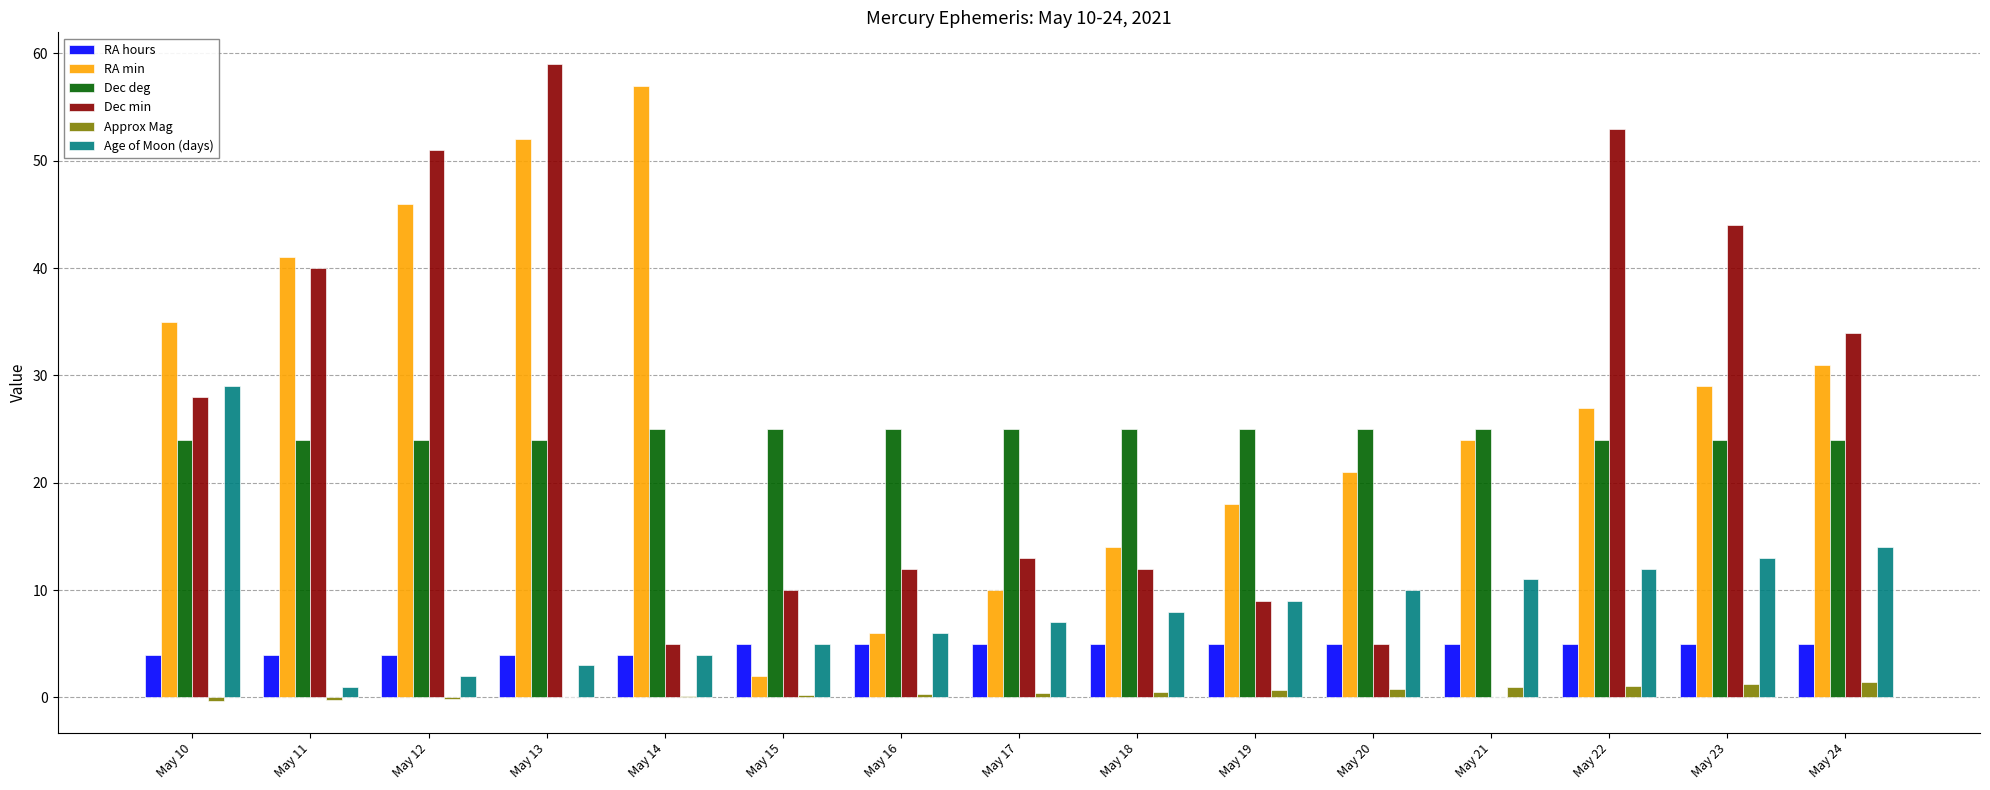

What is the sum of all Approx Mag values?

7.2